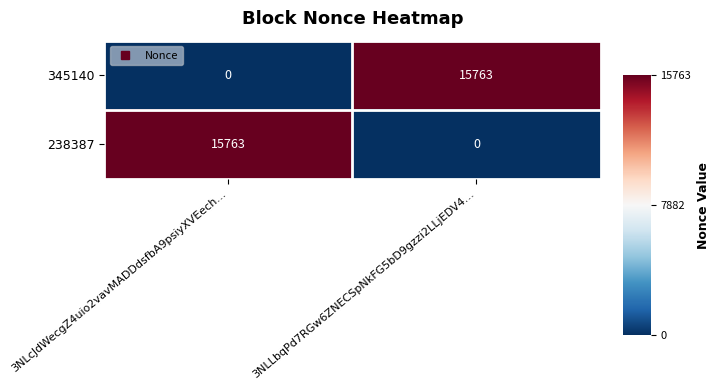

What value does the 238387 series have at 3NLcJdWecgZ4uio2vavMADDdsfbA9psiyXVEech…, to the nearest 100?

15800